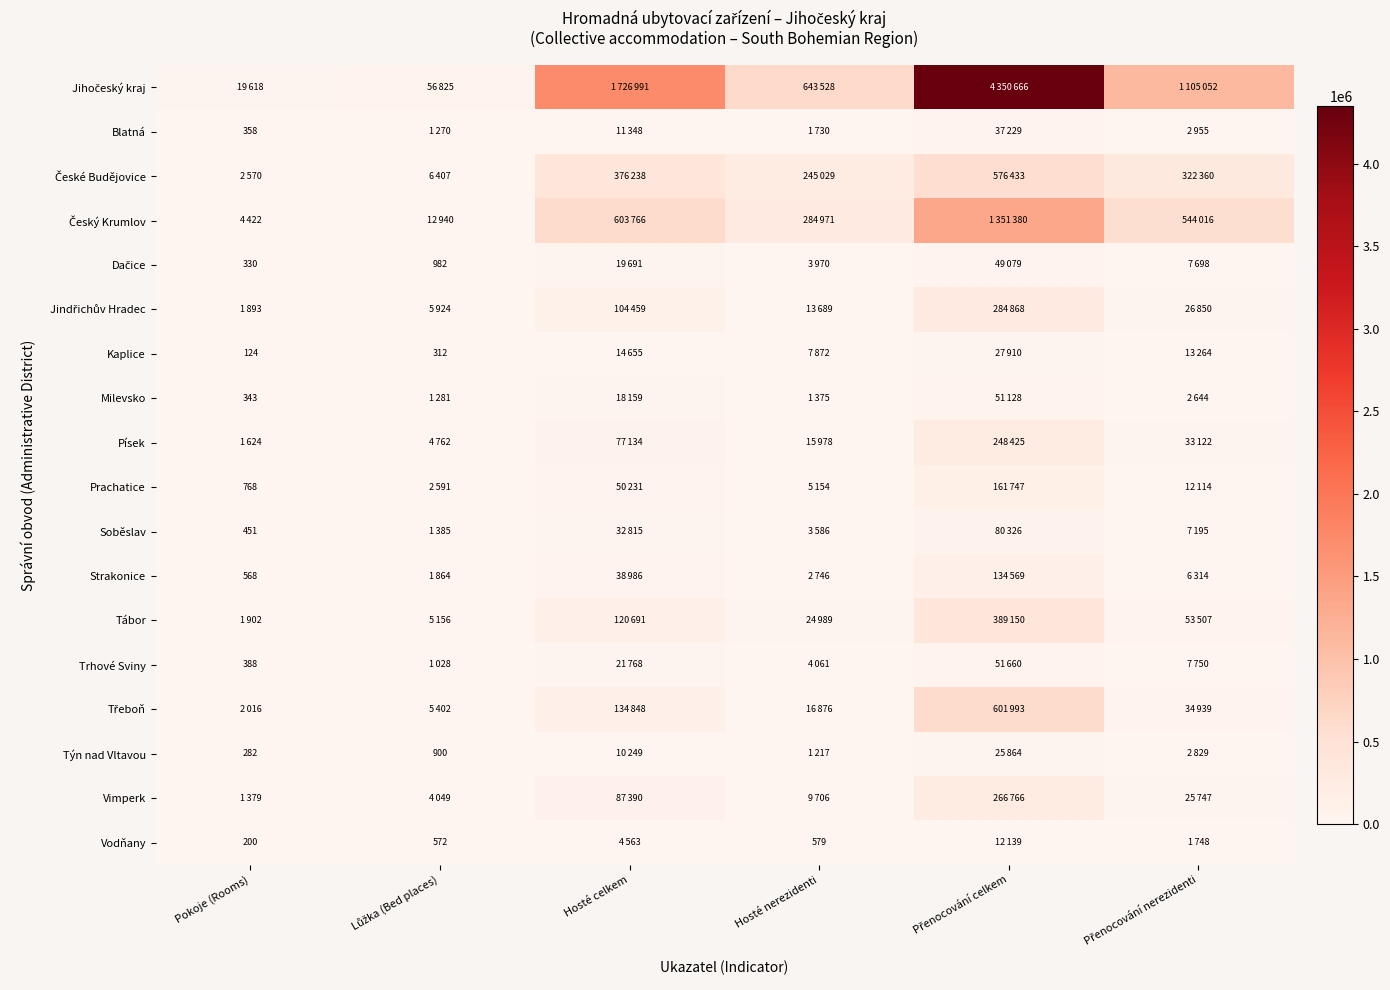

The value of Jihočeský kraj at Přenocování nerezidenti is 1105052. True or false?

True